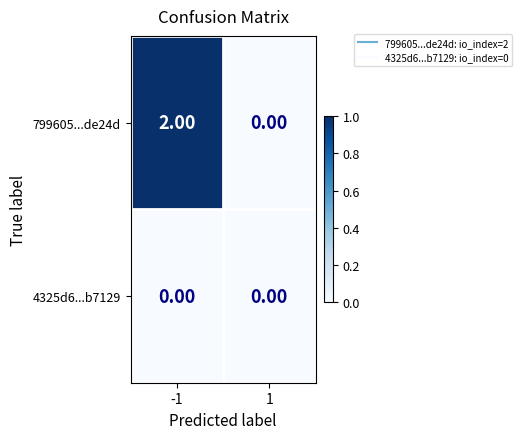

Which series has the largest total across all categories?

799605...de24d